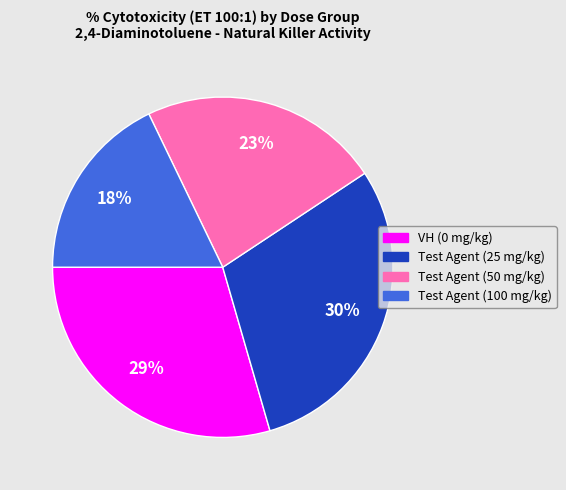

The Test Agent (25 mg/kg) slice represents 20% of the pie. True or false?

False